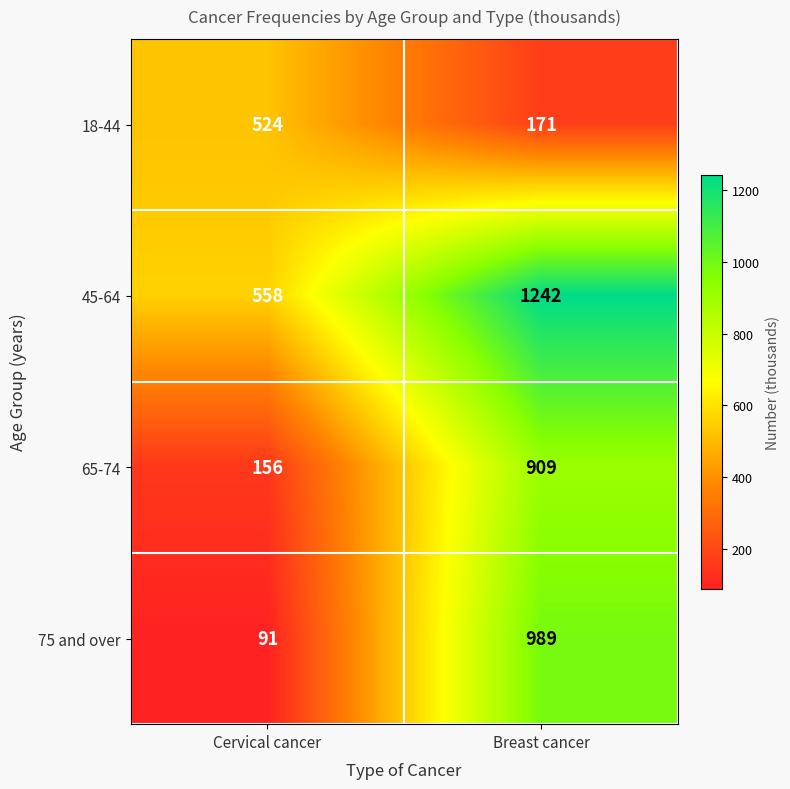

What is the total value across all series at Breast cancer?

3311